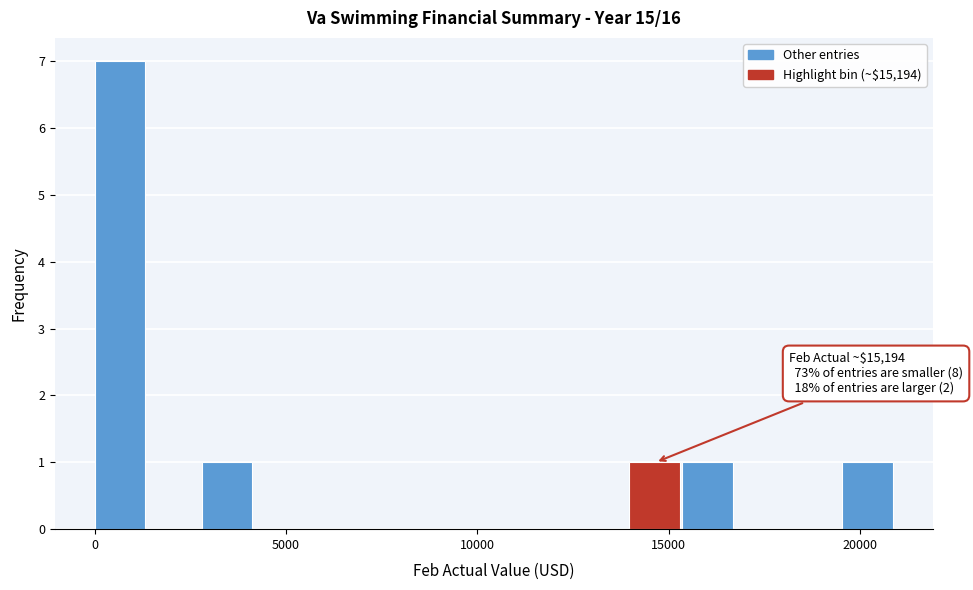

Around what value on the x-axis is the tallest bar? Give the approximate position of its centre, as read against the axis.

500